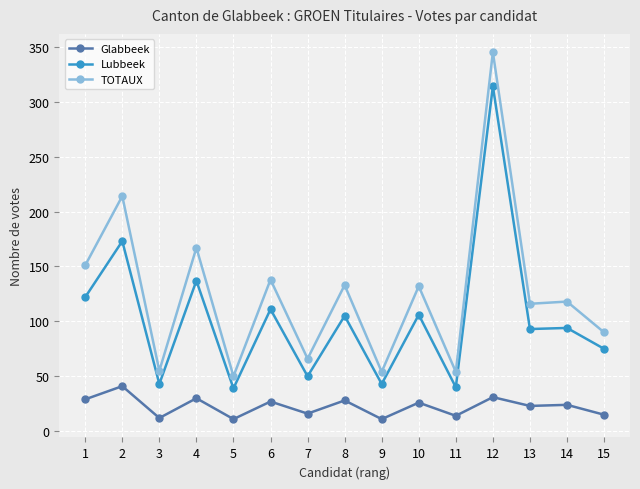

What is the lowest value of the TOTAUX series?

50